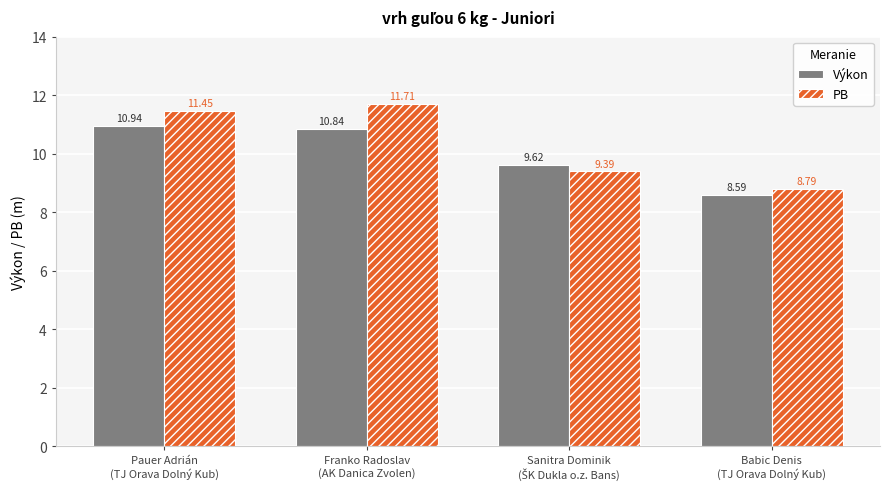

What are all the series names shown in the legend?

Výkon, PB